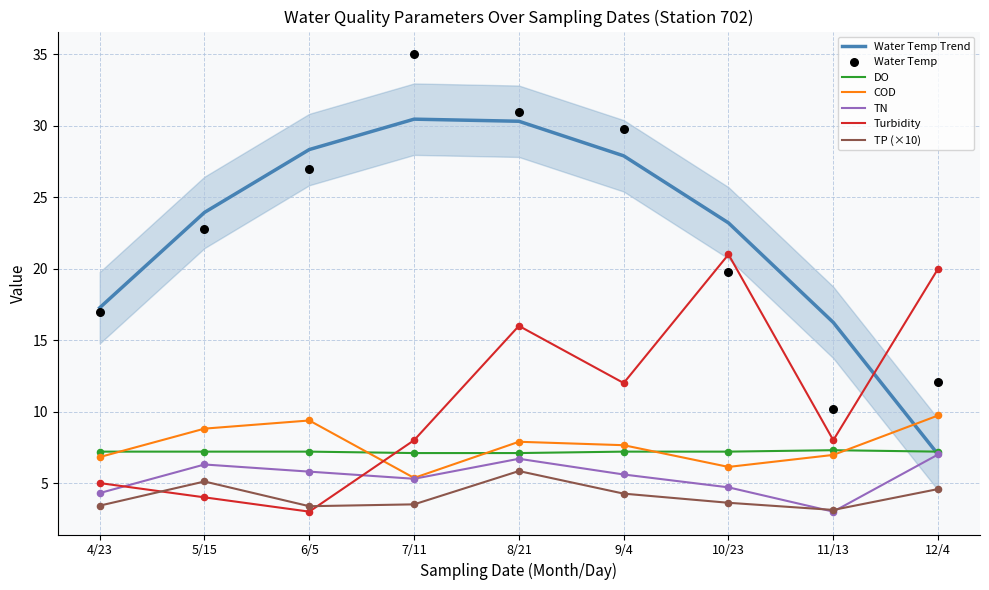

Is the value of DO at 6/5 greater than the value of Water Temp Trend at 8/21?

No